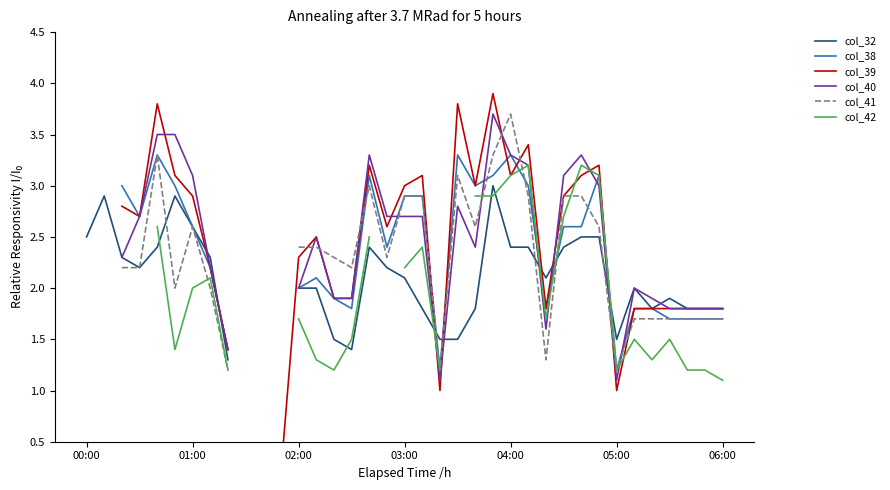

At which label does col_38 reach its peak?

04:00